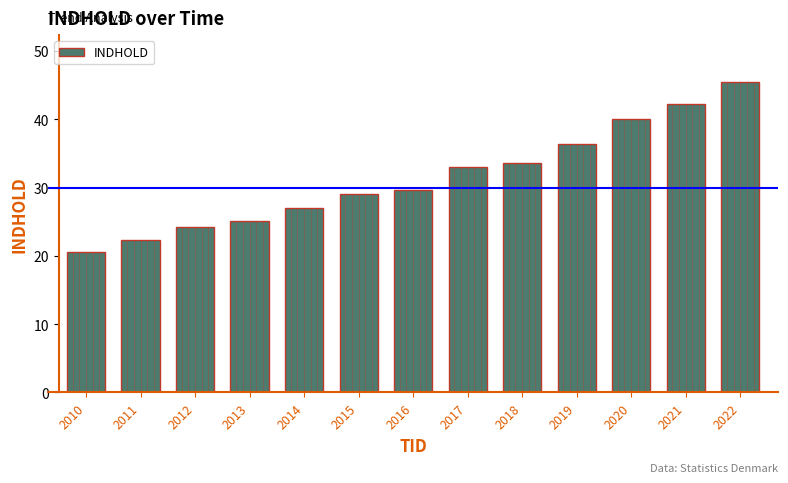

Count the number of data series in this chart.

1